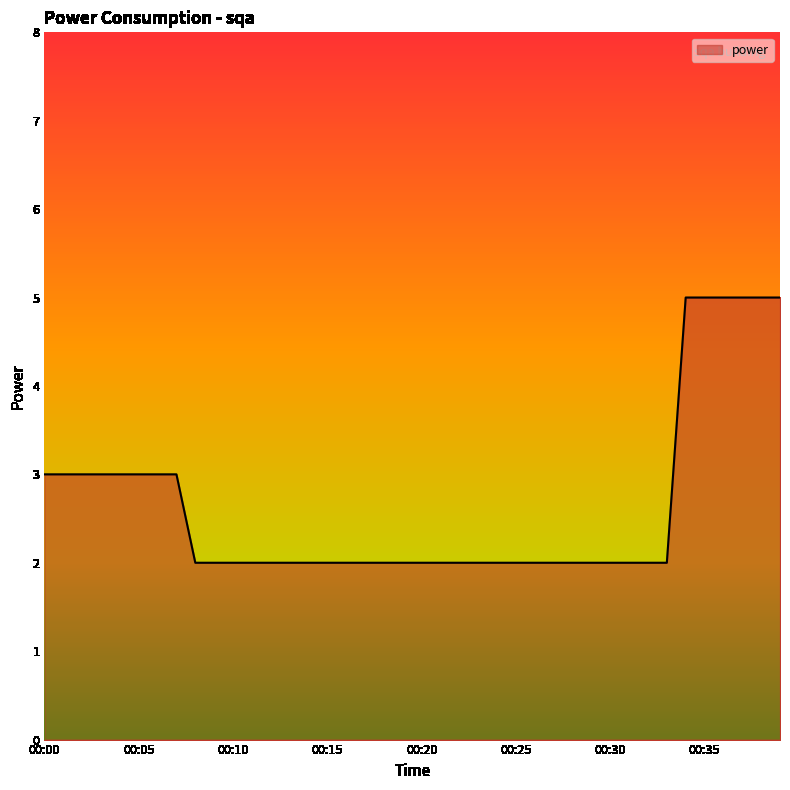

What is the difference between the maximum and minimum values?

3